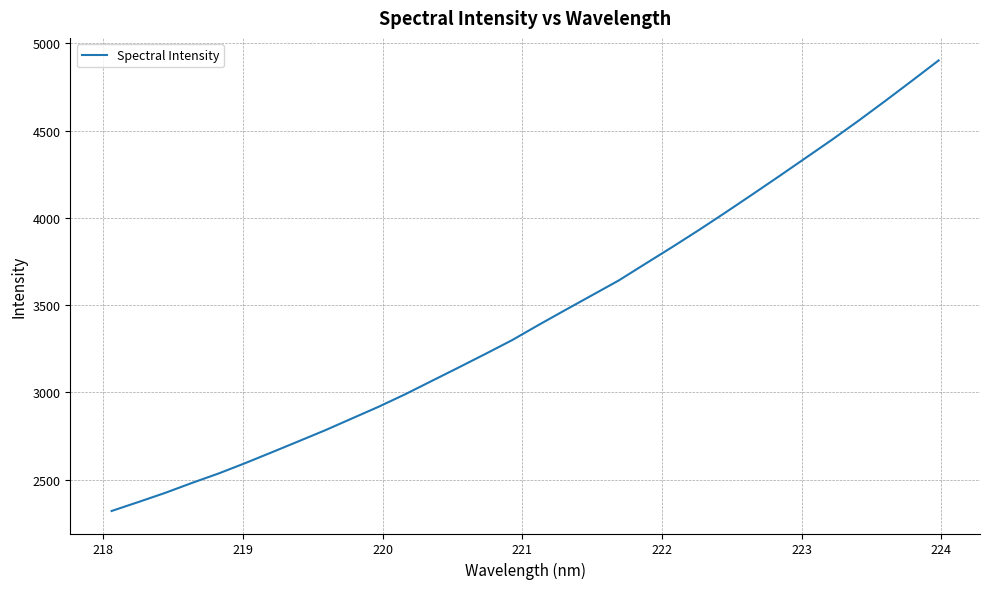

What is the difference between the maximum and minimum values?

2582.1